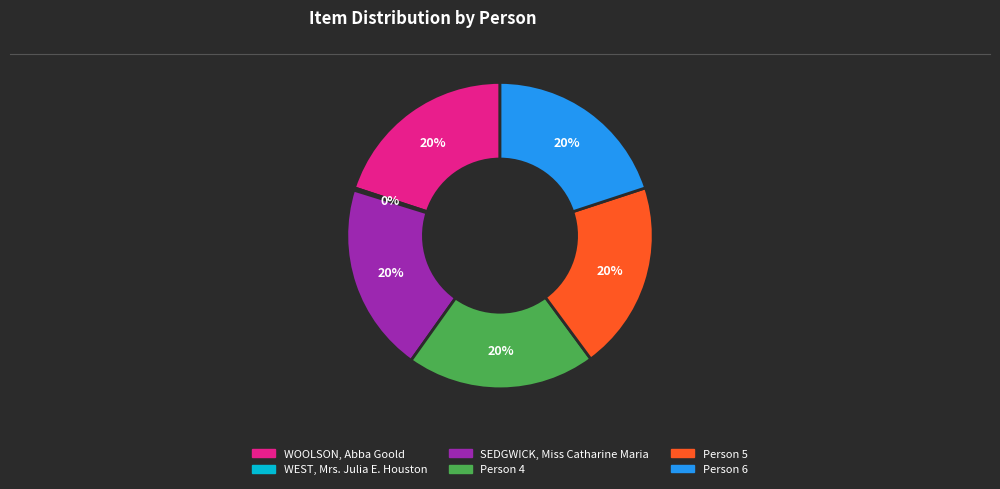

To the nearest percent, what is the average slice percentage?

17%